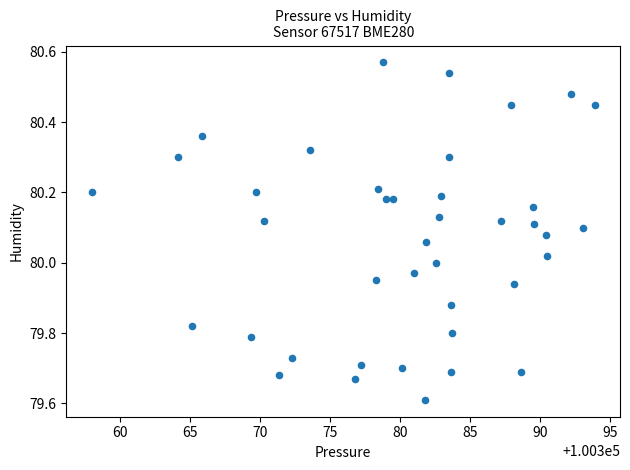

What is the range of Y values (max minus min)?

1.0